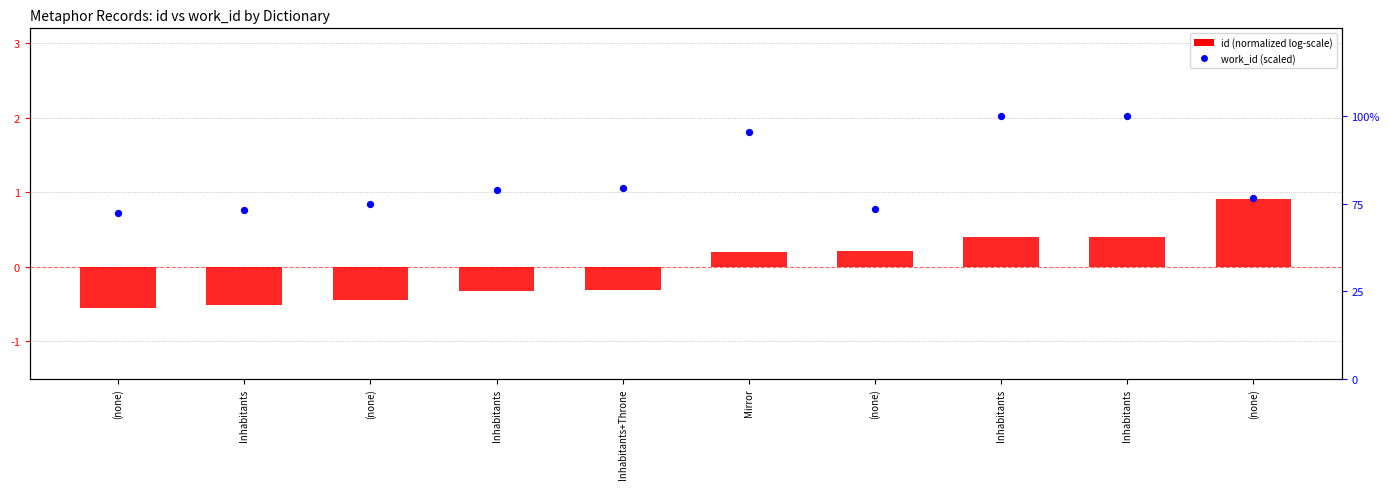

Which series has the widest spread of Y values?

id (normalized)